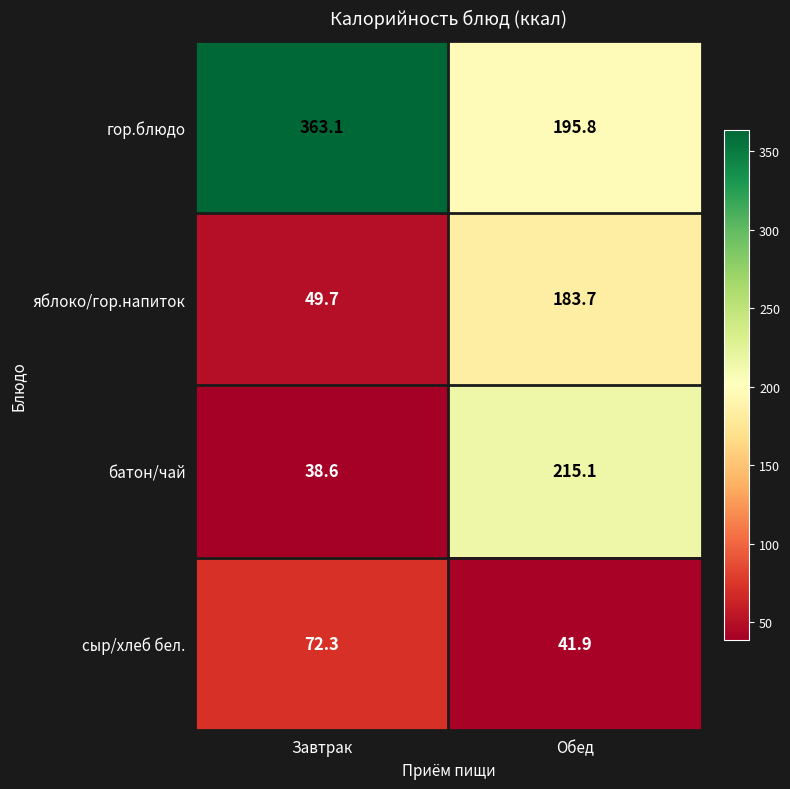

What is the approximate value of сыр/хлеб бел. at Обед?

41.9